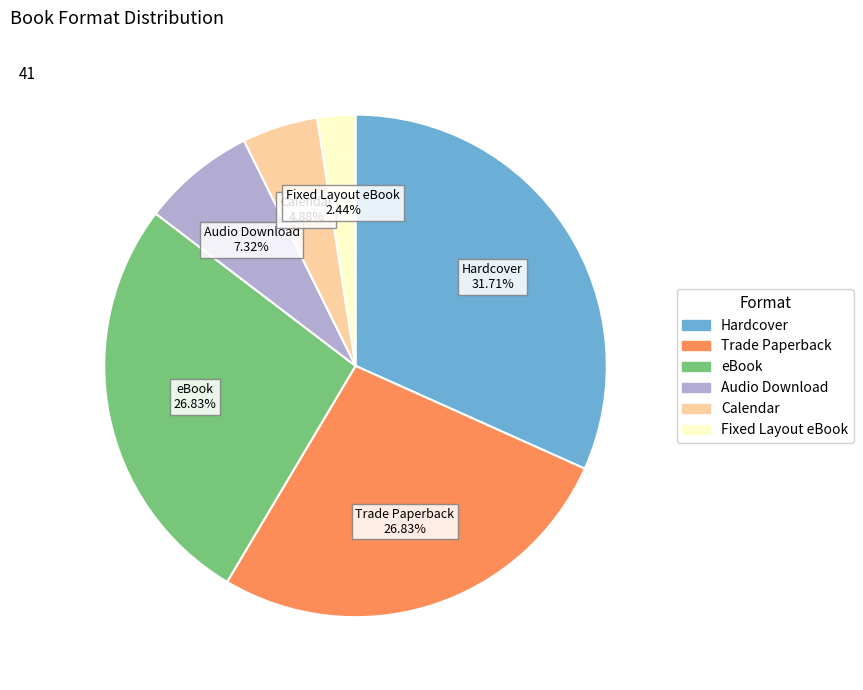

How many slices are in this pie chart?

6